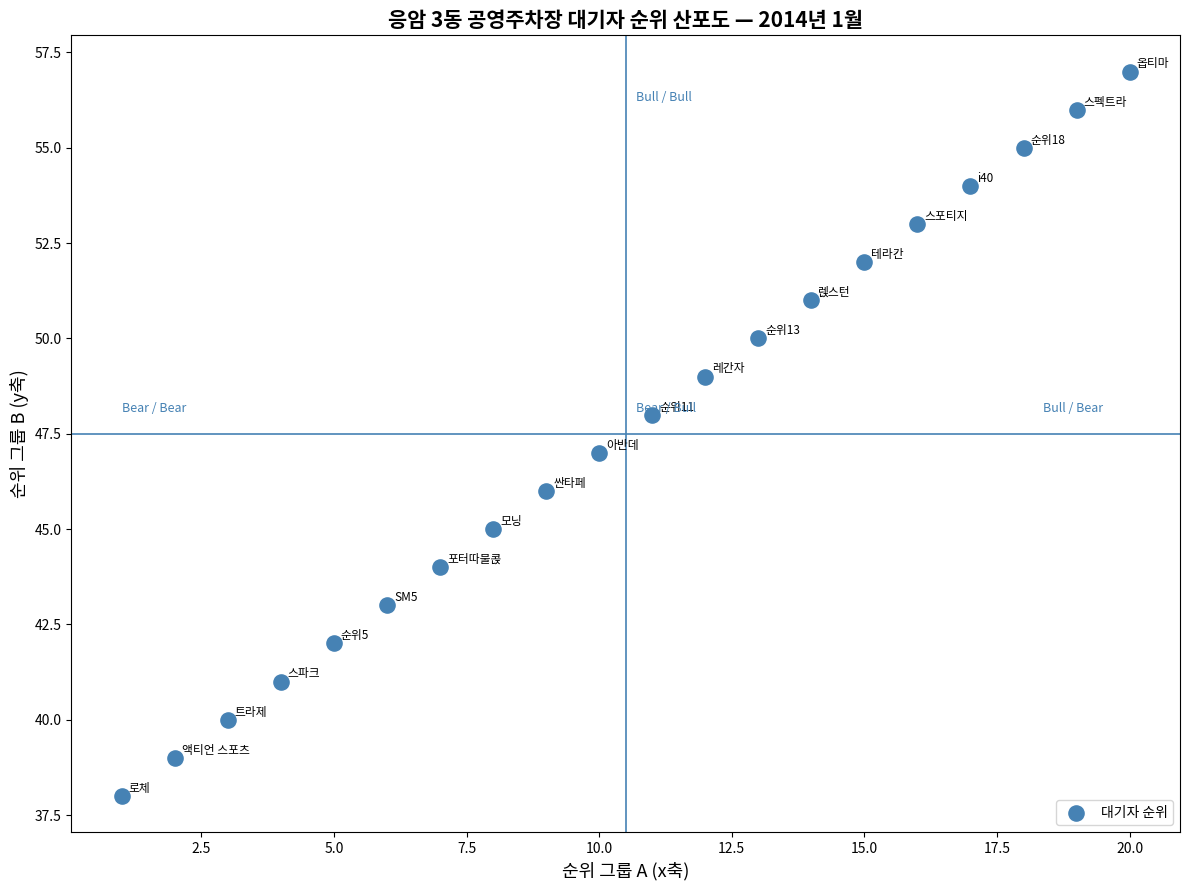

What is the range of Y values (max minus min)?

19